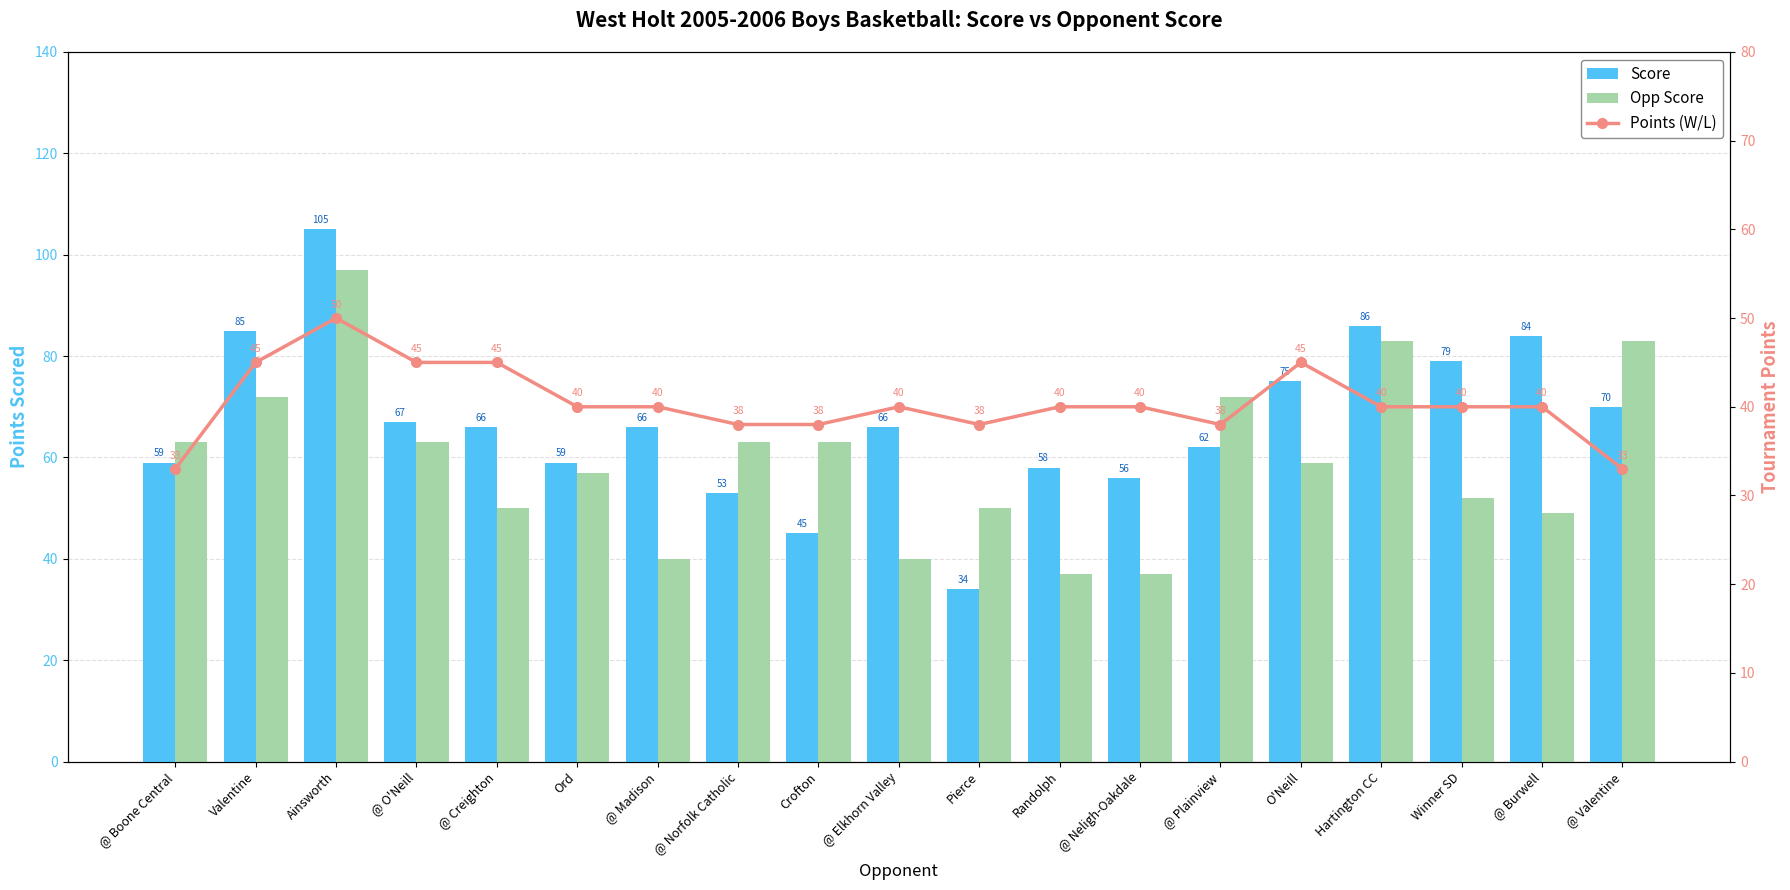

Are the bars grouped side by side (vs. stacked)?

Yes